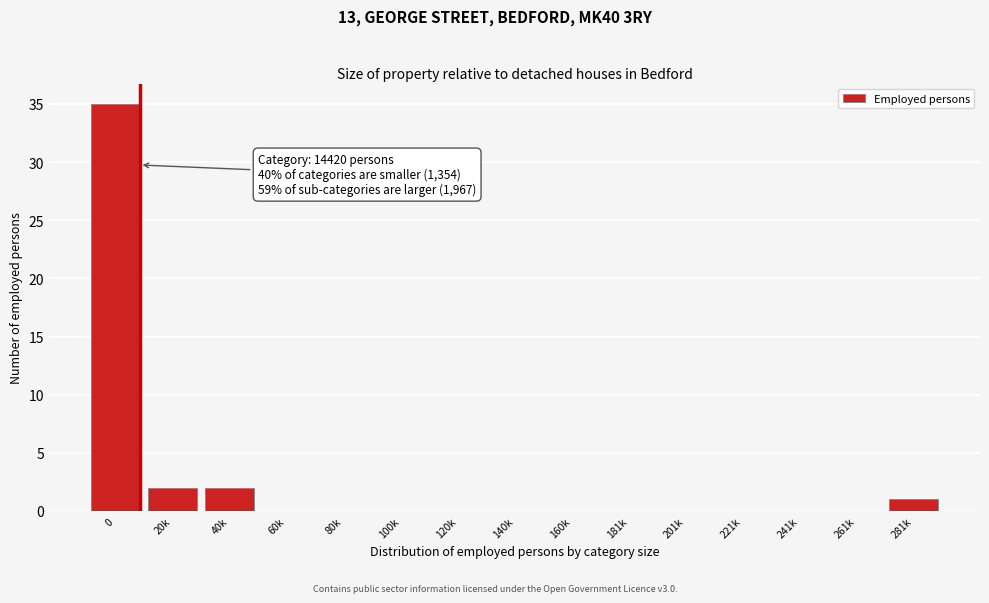

Reading left to right, list all the values displayed in this chart.

0=35	20k=2	40k=2	60k=0	80k=0	100k=0	120k=0	140k=0	160k=0	181k=0	201k=0	221k=0	241k=0	261k=0	281k=1